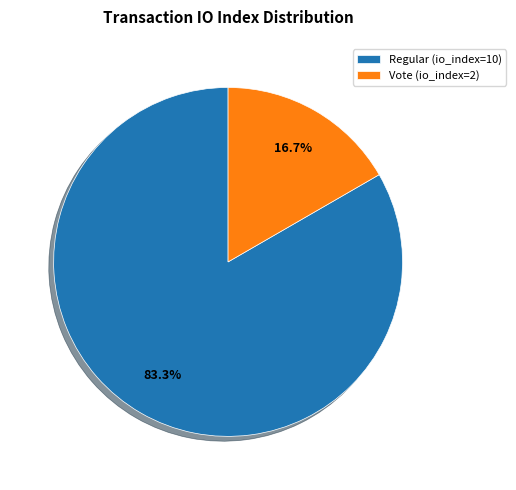

What percentage is the Regular (io_index=10) slice, to the nearest percent?

83%